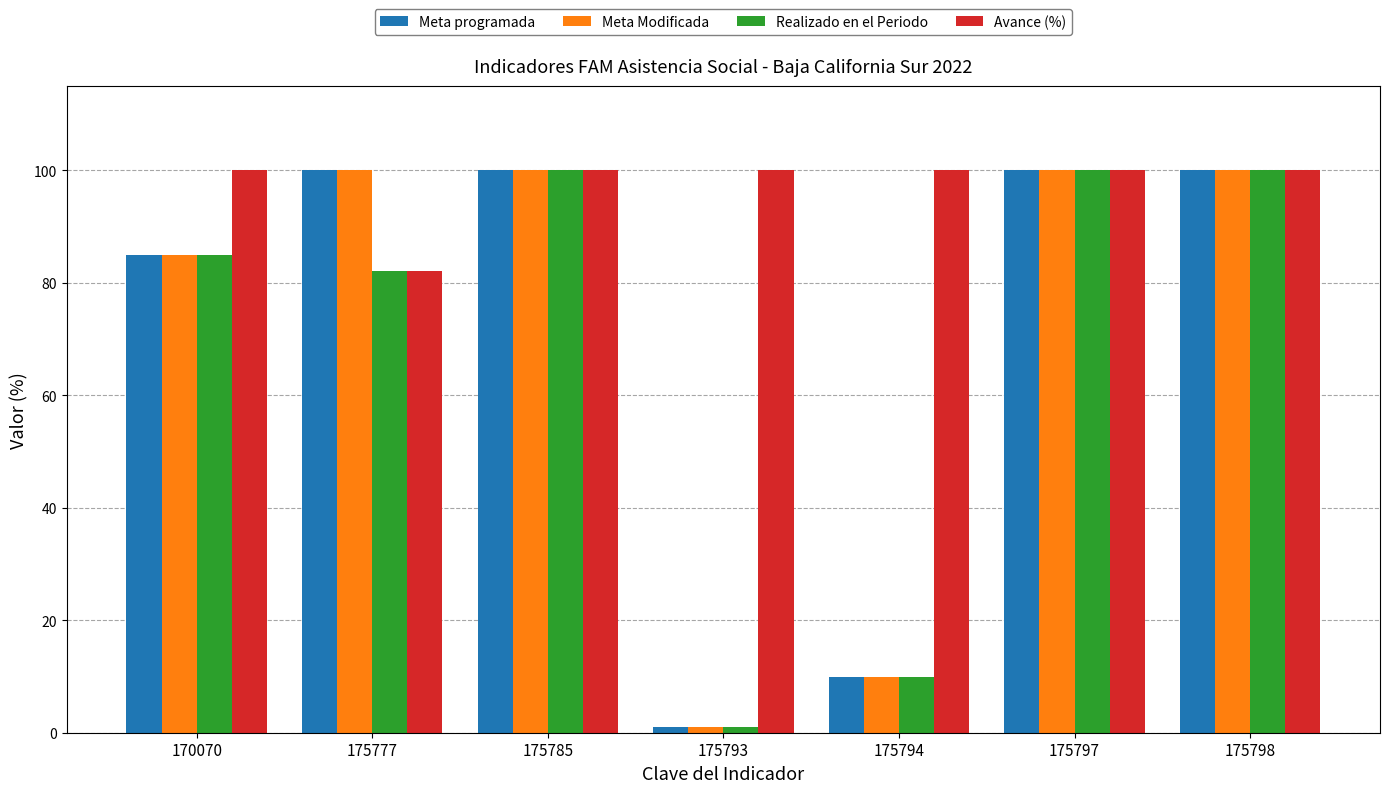

What is the value of the Meta programada bar at the 2nd from the left?

100.0